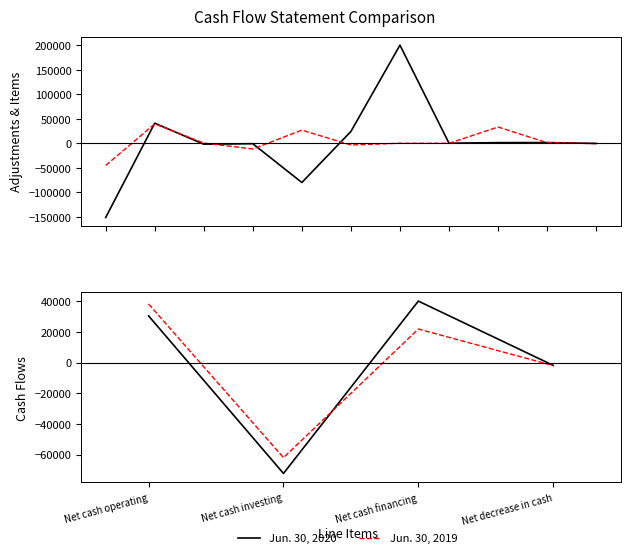

What position from the right is Net cash operating?

4